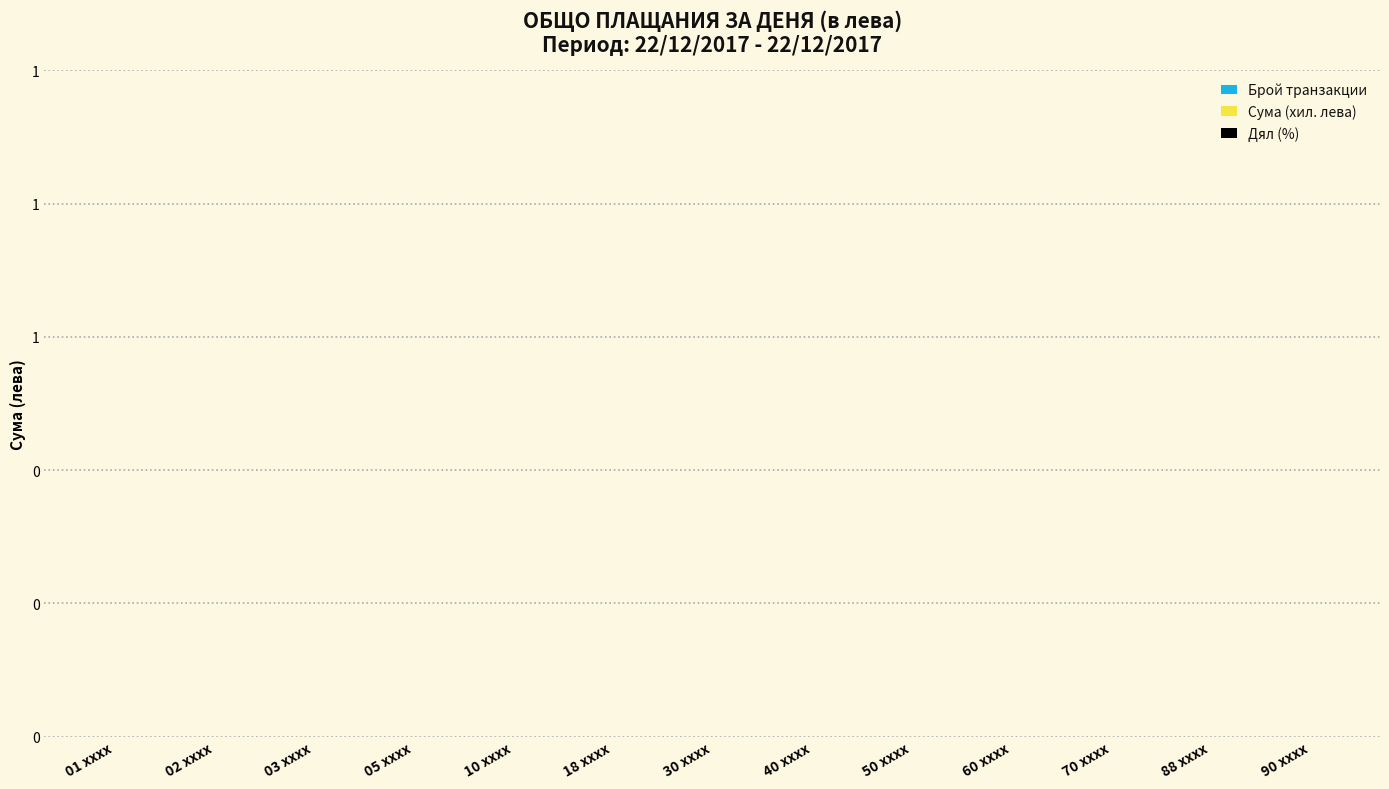

What is the label of the 2nd bar from the left?

02 xxxx